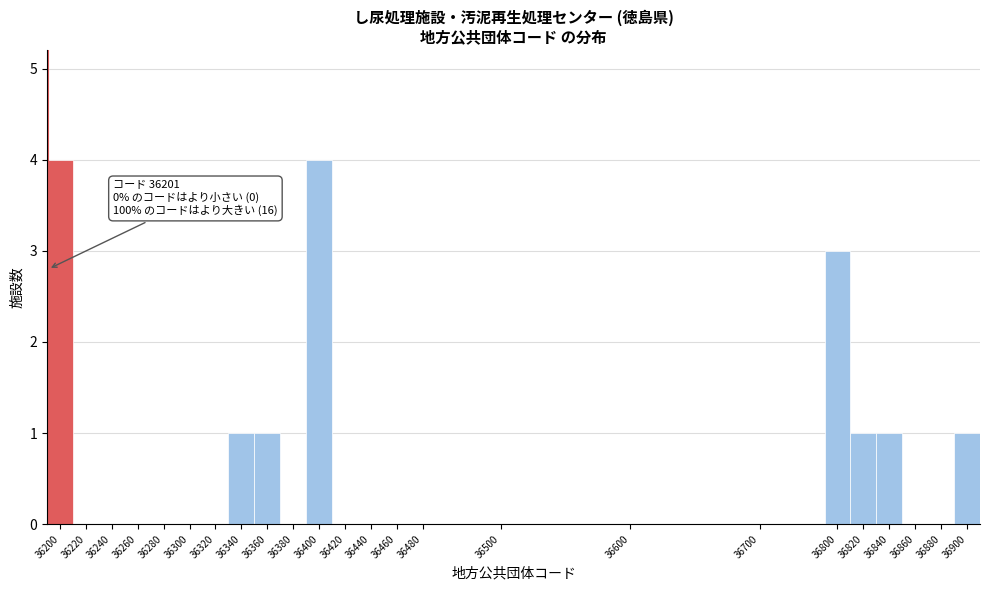

Reading left to right, extract all data points from this chart.

36200=4	36220=0	36240=0	36260=0	36280=0	36300=0	36320=0	36340=1	36360=1	36380=0	36400=4	36420=0	36440=0	36460=0	36480=0	36500=0	36600=0	36700=0	36800=3	36820=1	36840=1	36860=0	36880=0	36900=1